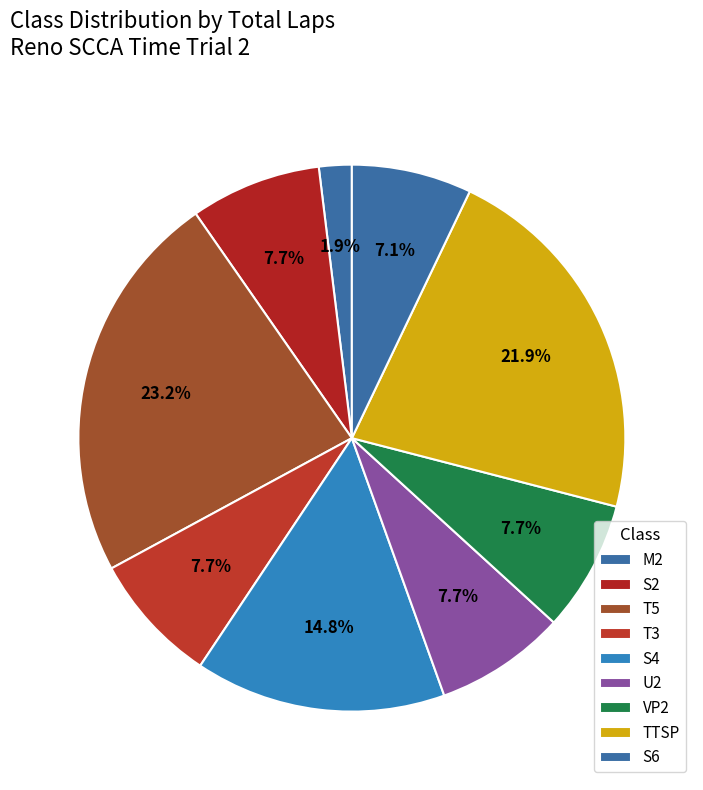

Does any single category account for the majority?

No